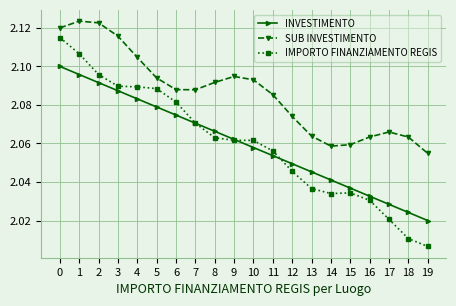

True or false: SUB INVESTIMENTO and INVESTIMENTO cross at least once.

False